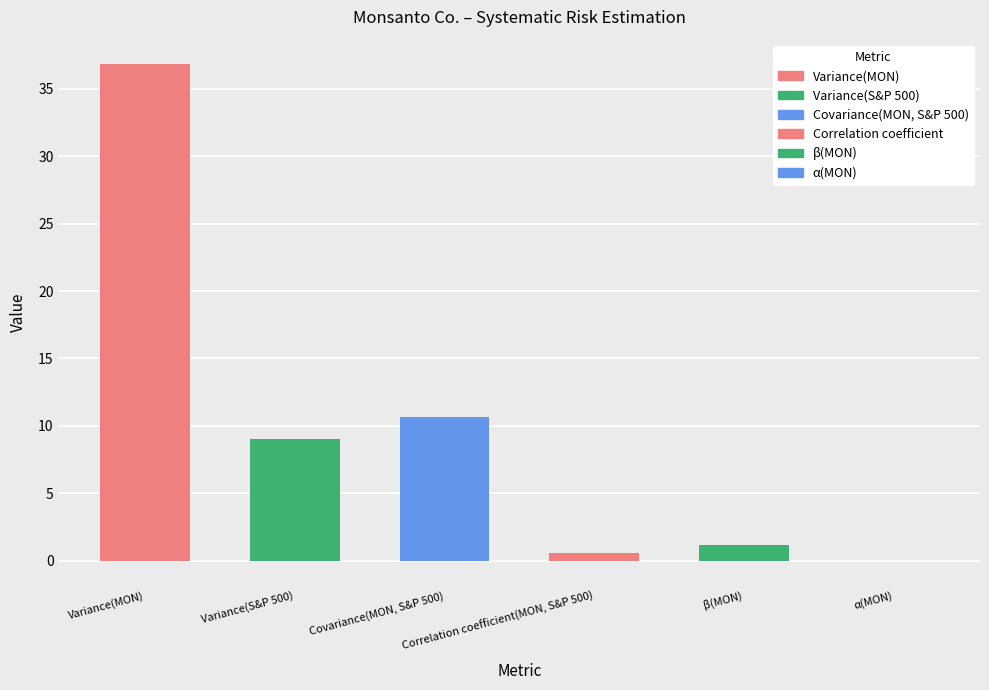

What is the maximum value shown in the chart?

36.8